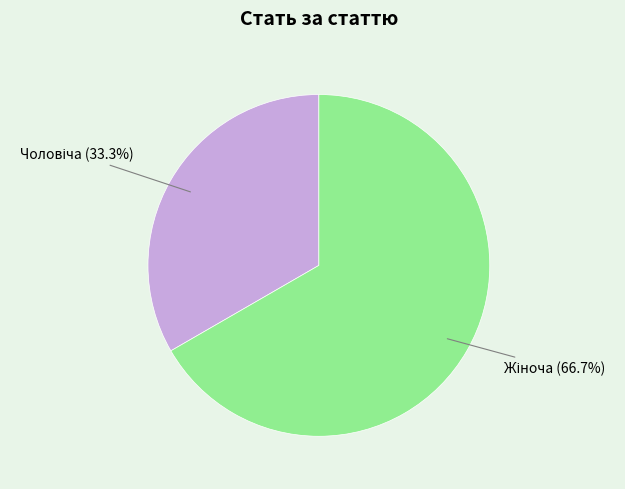

Is there any slice that represents more than half of the pie?

Yes